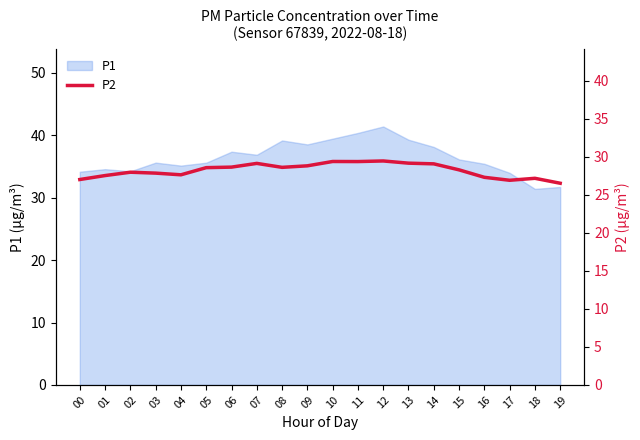

The P1 series shows 12.1 at 14. True or false?

False